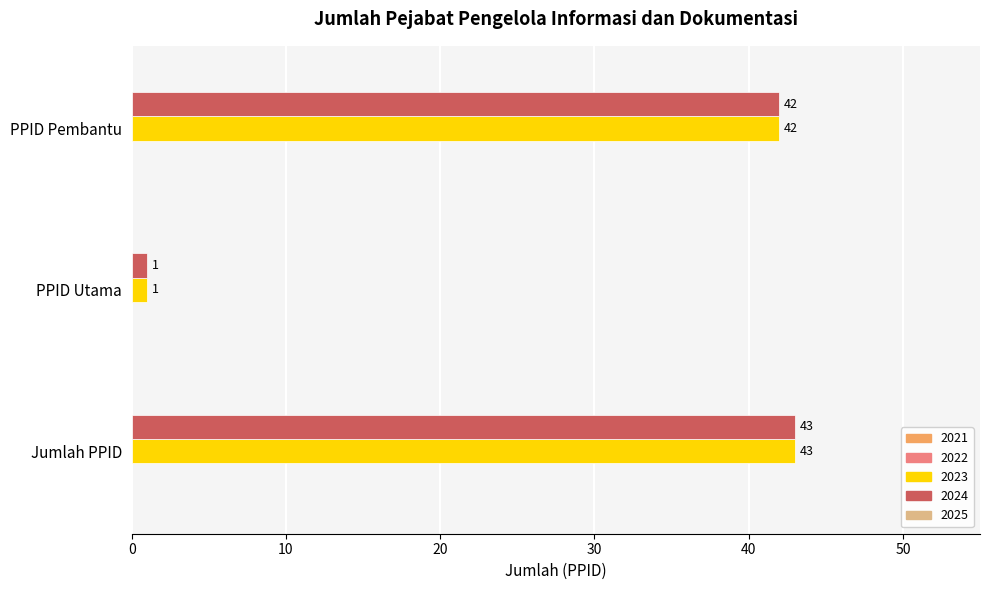

The 2023 series shows 1 at PPID Utama. True or false?

True